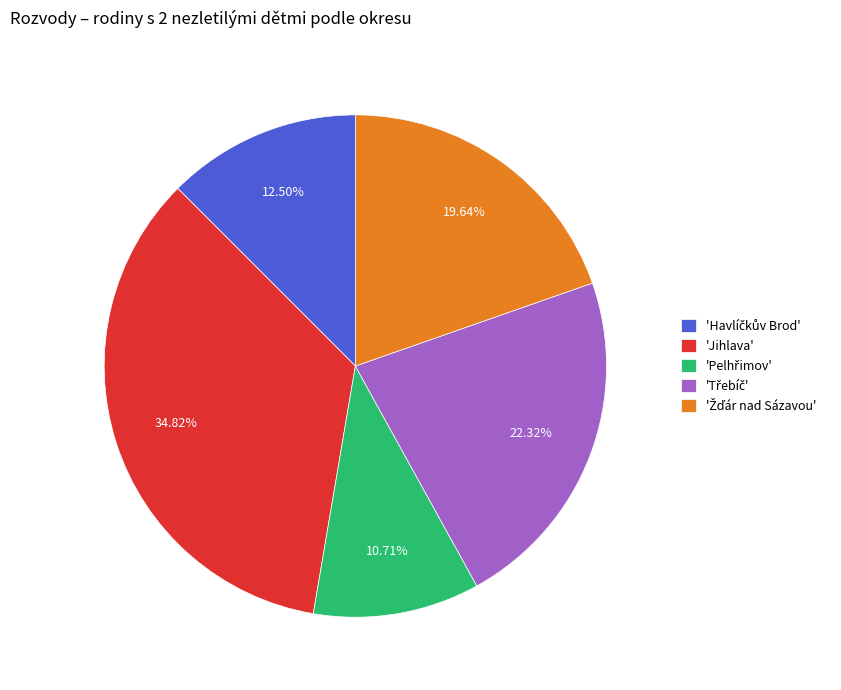

Is there a majority slice in this chart?

No